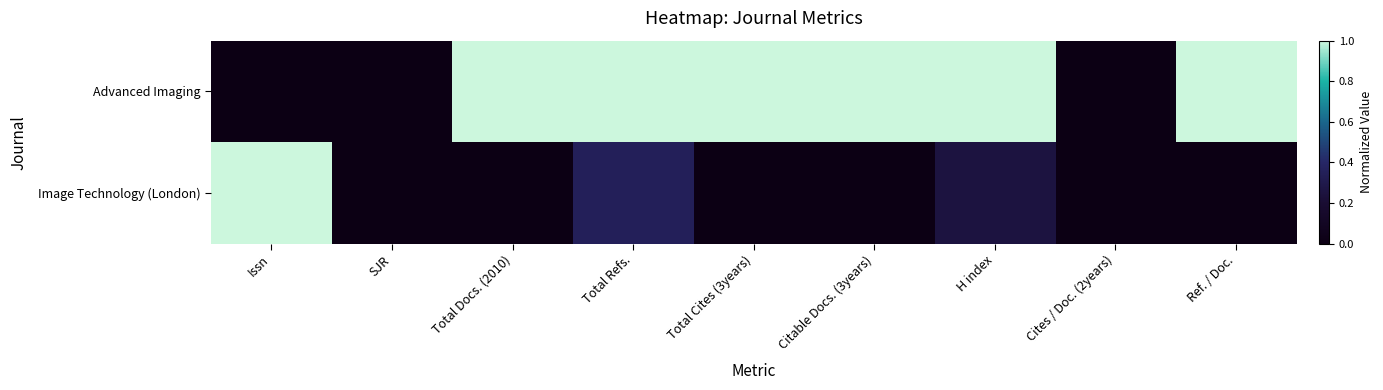

What is the total value across all series at Ref. / Doc.?

1.0